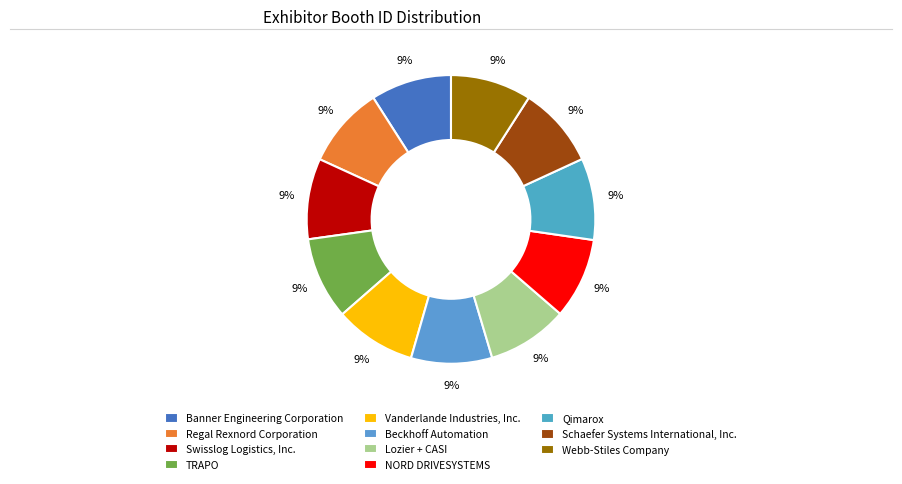

Count the number of slices in the pie.

11